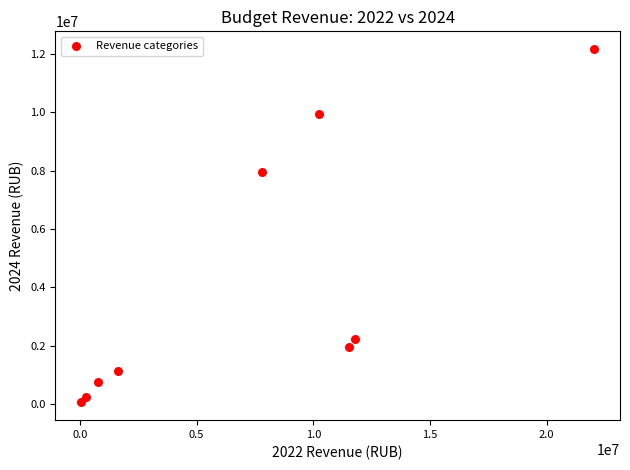

What is the range of Y values (max minus min)?

12109917.1